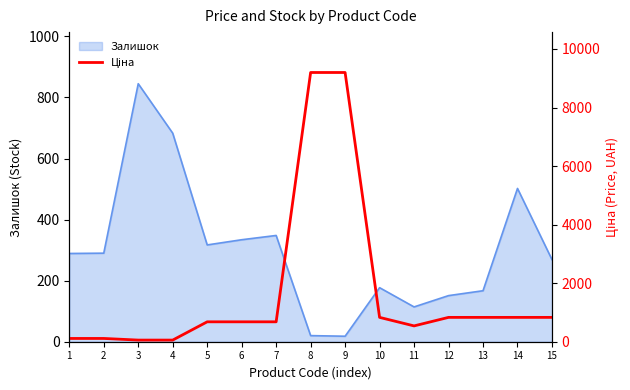

The value of Залишок at 13 is 57. True or false?

False